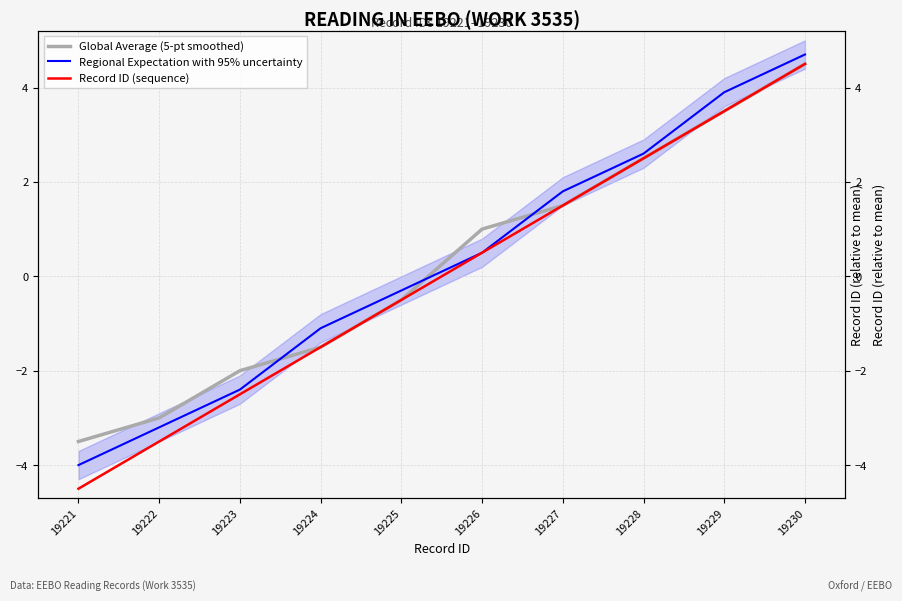

What is the difference between the maximum and second lowest values in the Record ID (sequence) series?

8.0